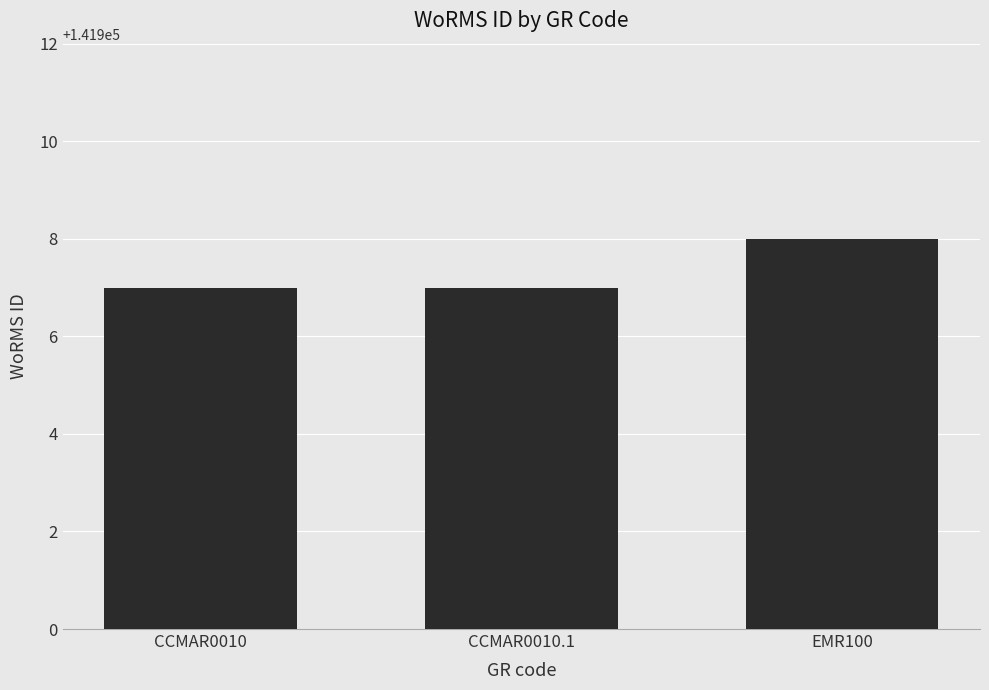

The chart shows a value of 141908 at EMR100. True or false?

True